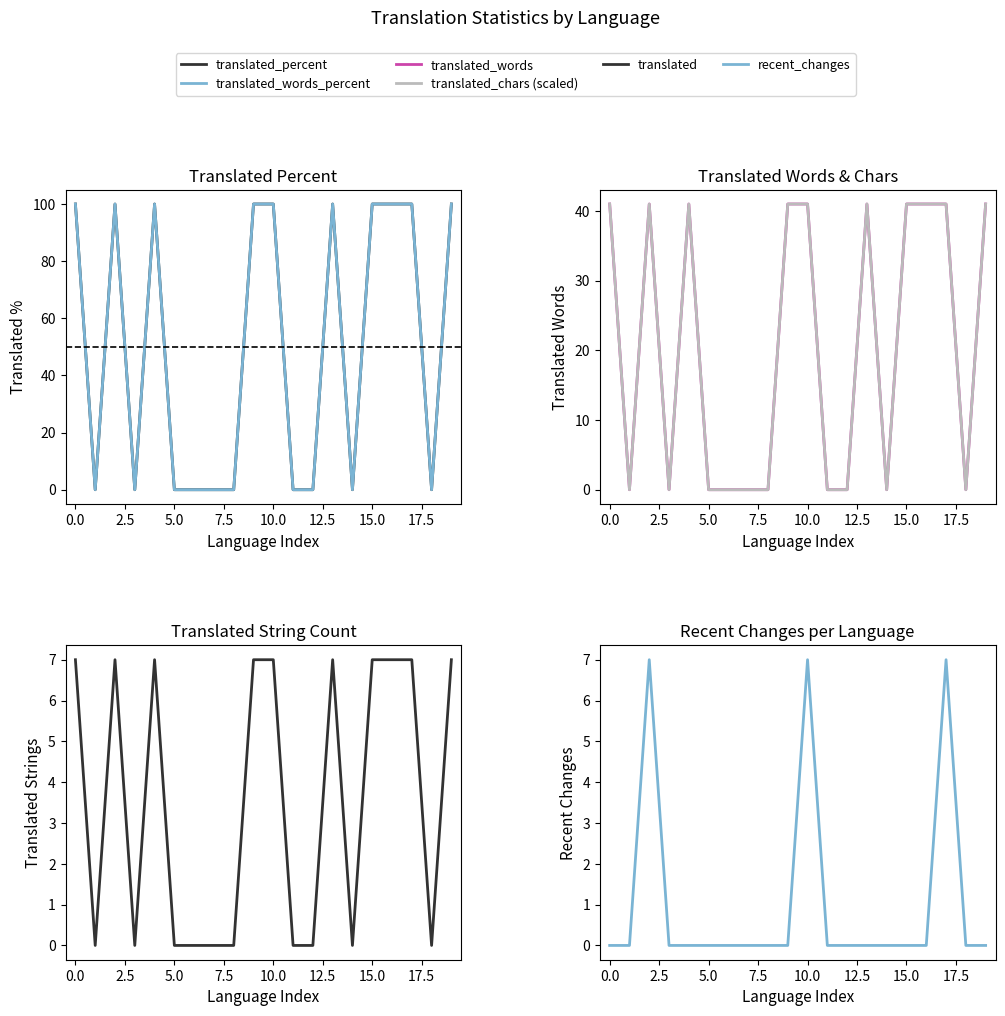

What is the label of the 3rd point from the right?

17